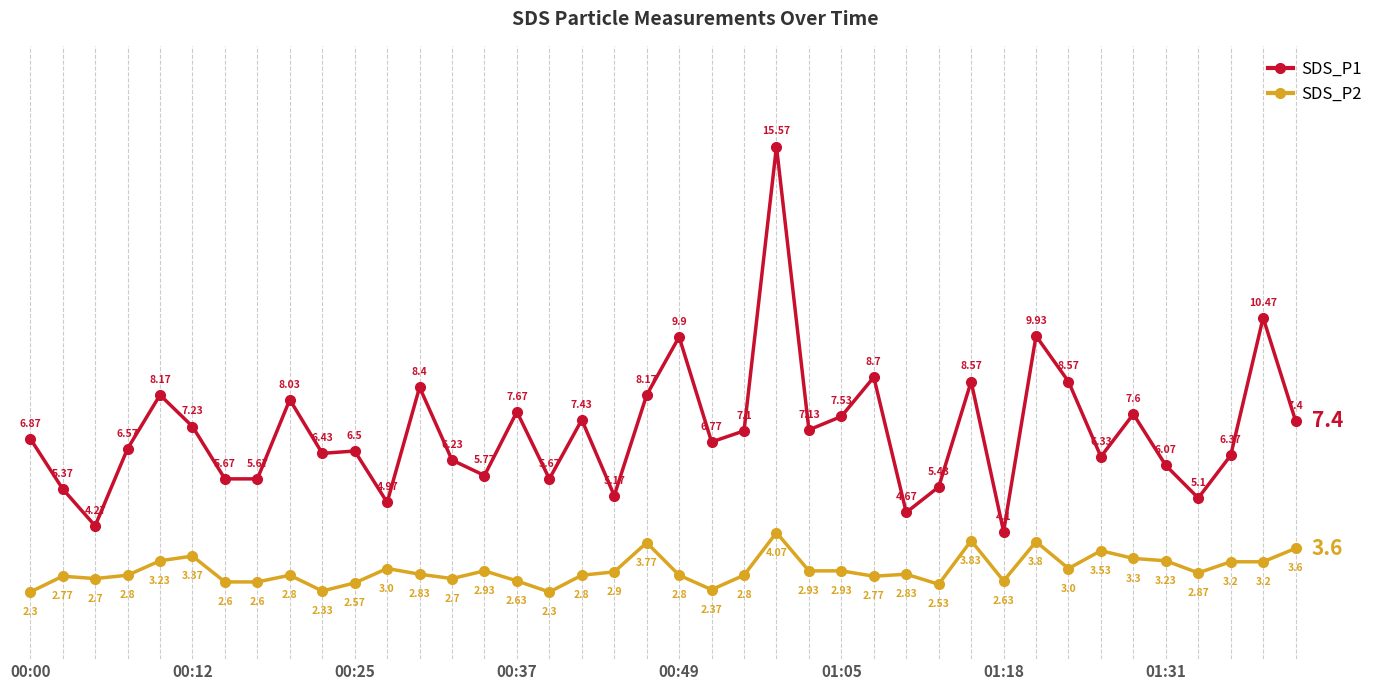

Rank the series by their average value, from lowest to highest.

SDS_P2, SDS_P1